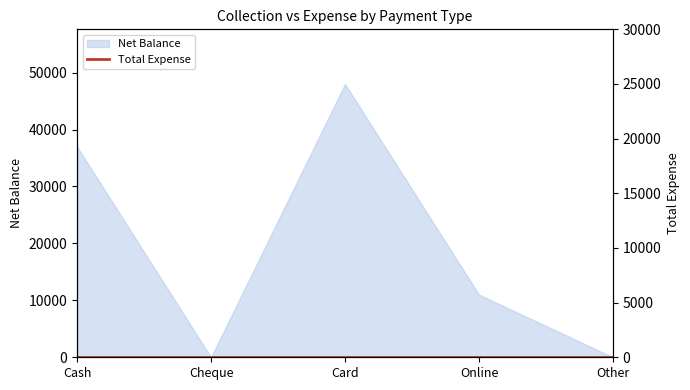

True or false: the data shows -24863 at Other.

False